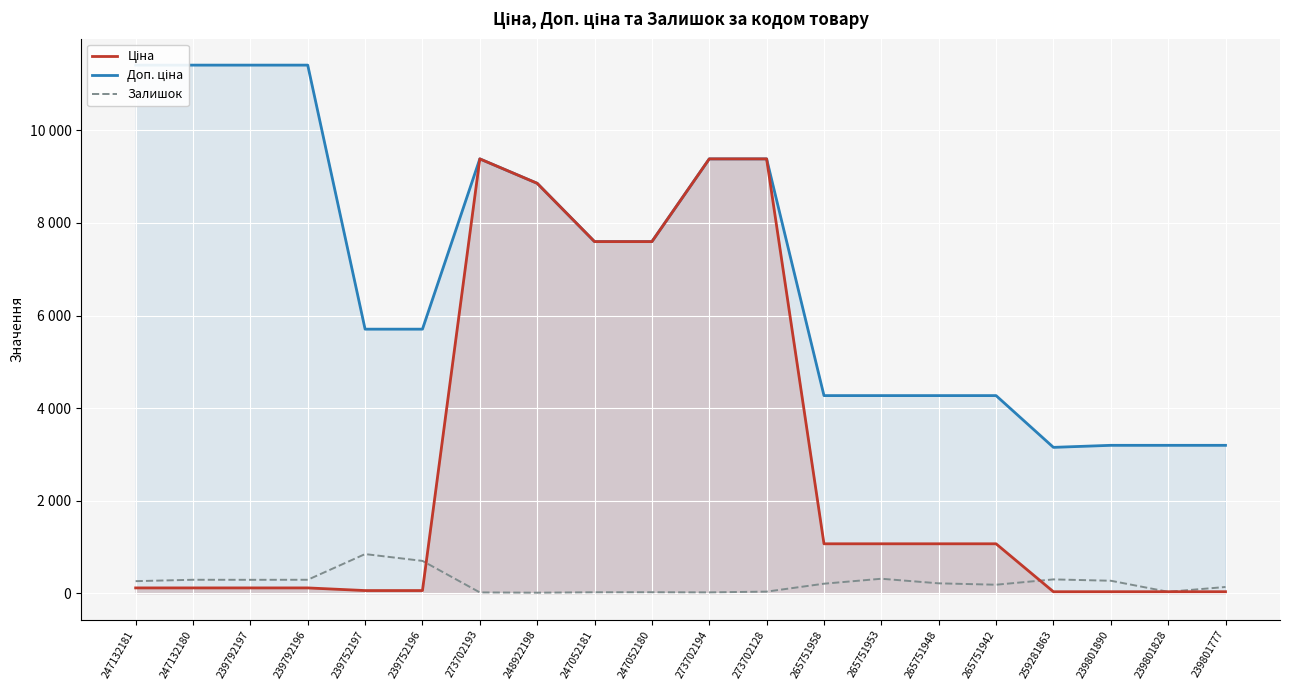

Reading right to left, extract all data points from this chart.

Ціна: 239801777=31.9	239801828=31.9	239801890=31.9	259281863=31.5	265751942=1067.3	265751948=1067.3	265751953=1067.3	265751958=1067.3	273702128=9384.0	273702194=9384.0	247052180=7596.5	247052181=7596.5	248922198=8856.7	273702193=9384.0	239752196=57.0	239752197=57.0	239792196=114.1	239792197=114.1	247132180=114.1	247132181=114.1
Доп. ціна: 239801777=3195.0	239801828=3195.0	239801890=3195.0	259281863=3151.0	265751942=4269.4	265751948=4269.4	265751953=4269.4	265751958=4269.4	273702128=9384.0	273702194=9384.0	247052180=7596.5	247052181=7596.5	248922198=8856.7	273702193=9384.0	239752196=5705.0	239752197=5705.0	239792196=11410.0	239792197=11410.0	247132180=11410.0	247132181=11410.0
Залишок: 239801777=134.0	239801828=30.0	239801890=269.0	259281863=298.0	265751942=183.0	265751948=213.0	265751953=312.0	265751958=205.0	273702128=34.0	273702194=18.0	247052180=21.0	247052181=20.0	248922198=11.0	273702193=17.0	239752196=698.0	239752197=845.0	239792196=290.0	239792197=289.0	247132180=290.0	247132181=260.0